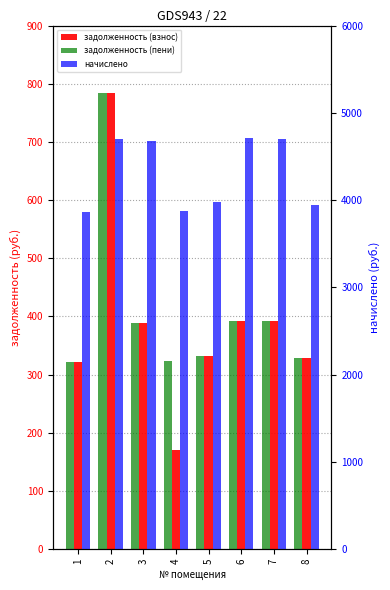

How many data points in задолженность (пени) are above 389?

4